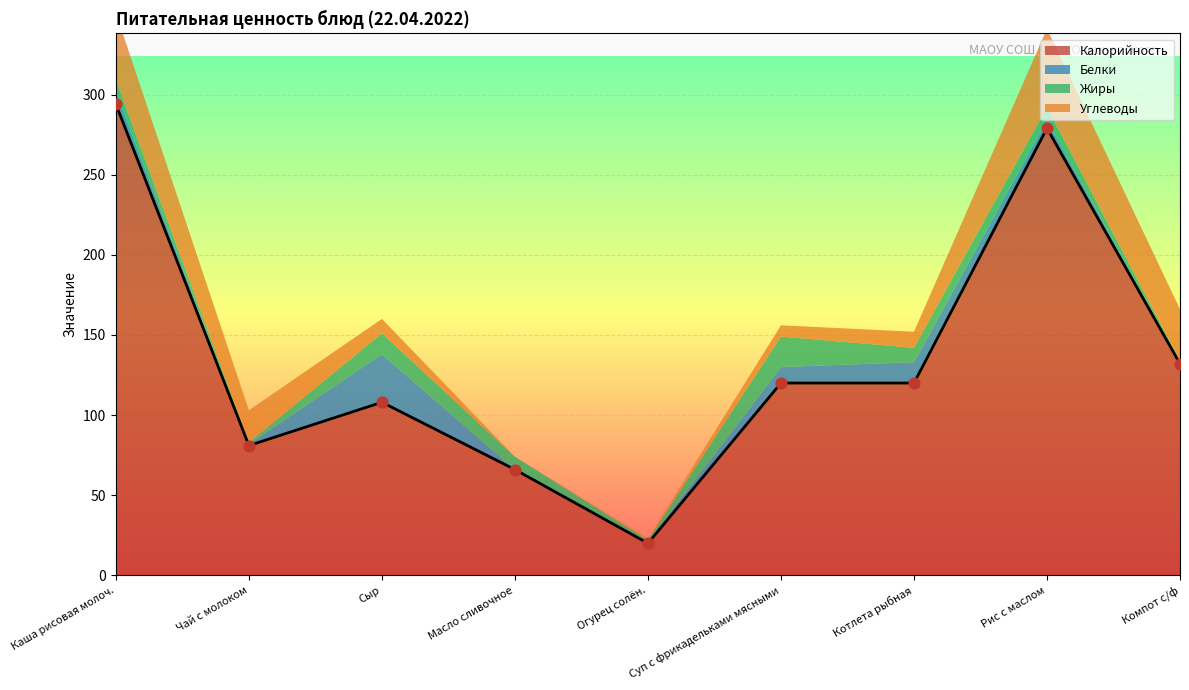

What is the total value across all series at Чай с молоком?

103